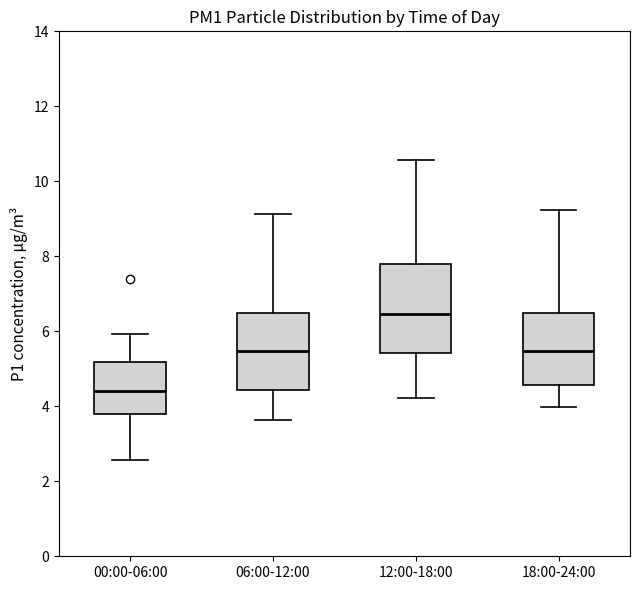

Reading left to right, transcribe this box plot: for each box, give where its median line is, the range the box spans, and where its two whiskers end, as read against the y-axis. The values are not printed on the chart, so give them approximately, as read against the axis.

00:00-06:00: median 4.4, box 3.8 to 5.2, whiskers 2.6 to 6.0
06:00-12:00: median 5.4, box 4.4 to 6.4, whiskers 3.6 to 9.2
12:00-18:00: median 6.4, box 5.4 to 7.8, whiskers 4.2 to 10.6
18:00-24:00: median 5.4, box 4.6 to 6.4, whiskers 4.0 to 9.2